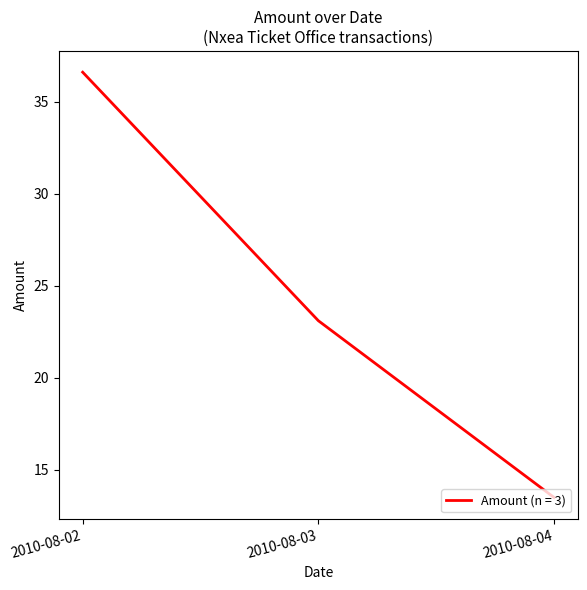

What is the sum of the values at 2010-08-04 and 2010-08-02?

50.1